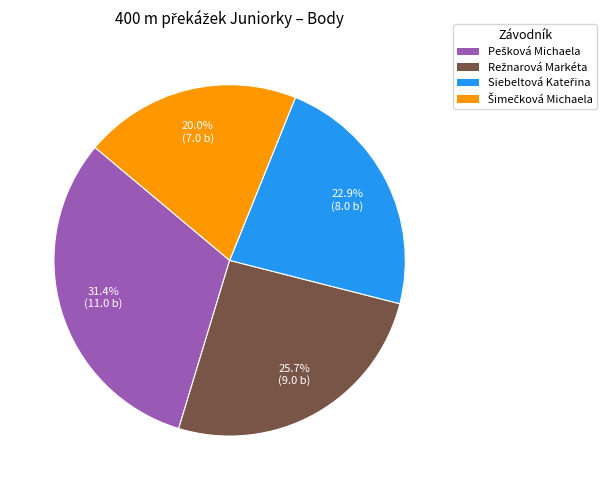

Does any single category account for the majority?

No